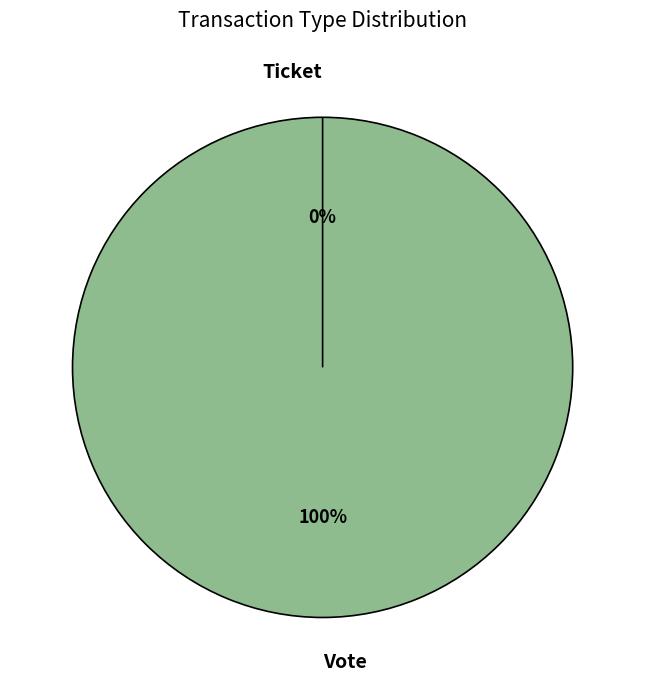

What percentage is NOT represented by Ticket (io_index=0)?

100.0%